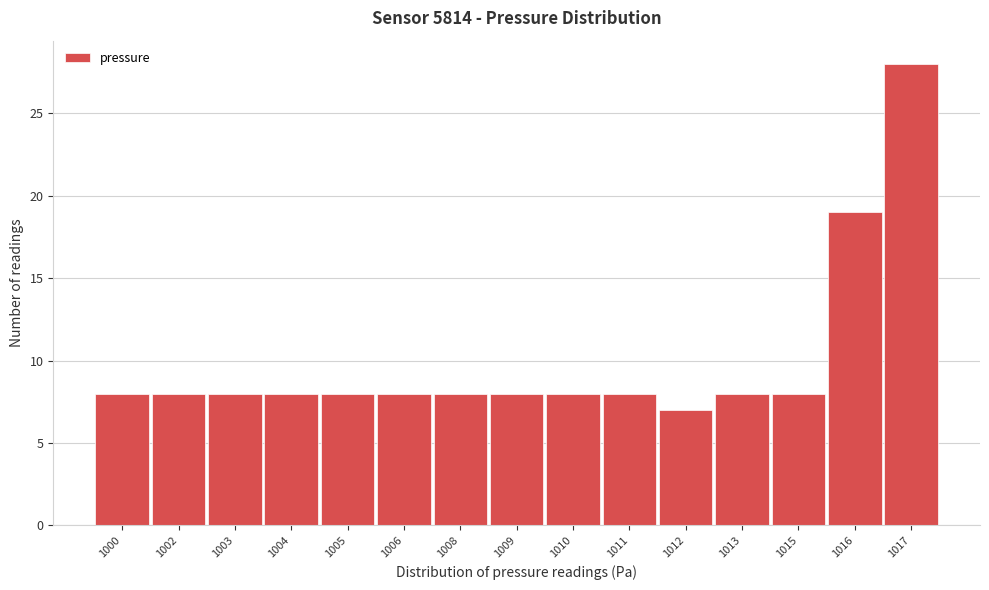

Reading left to right, transcribe all the data shown in this chart.

8	8	8	8	8	8	8	8	8	8	7	8	8	19	28